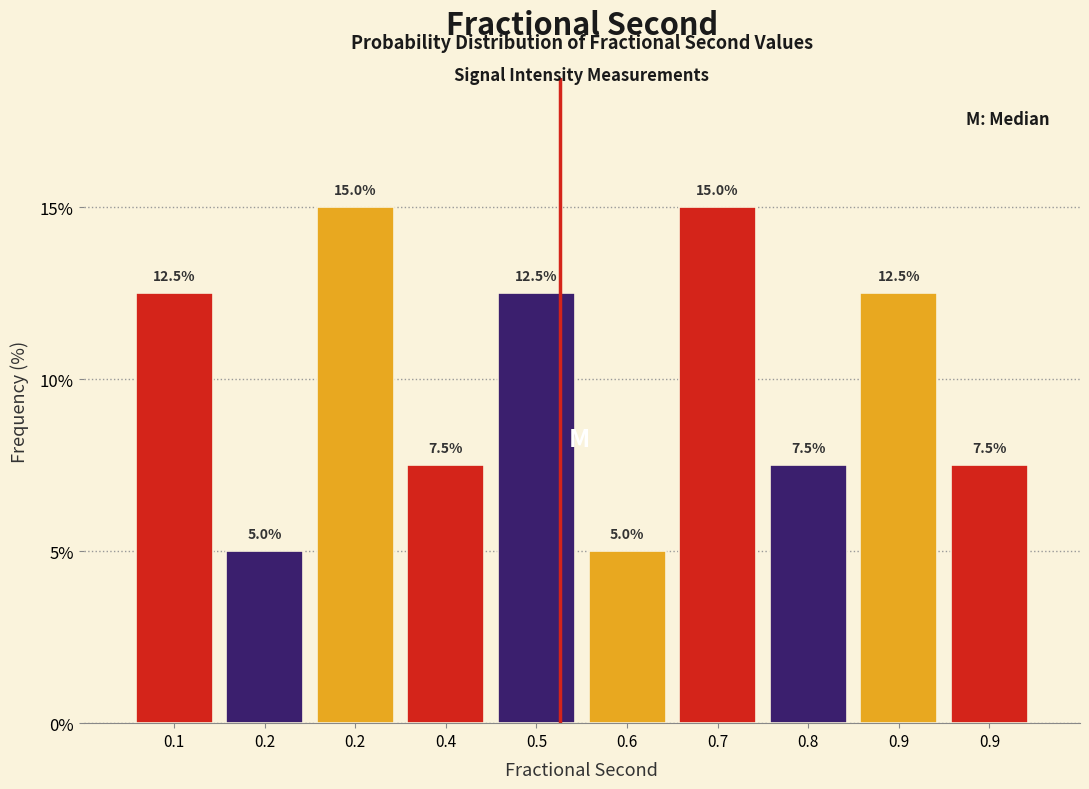

Count the number of values greater than 12.

5